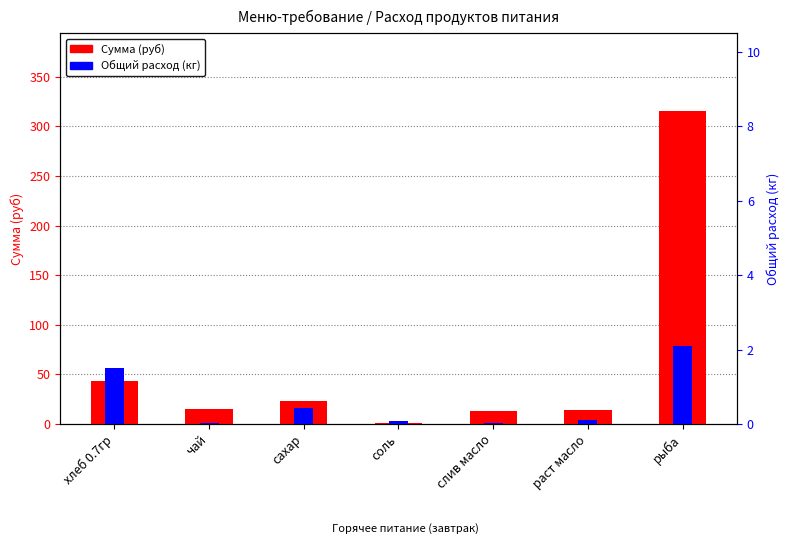

Reading left to right, list all the values displayed in this chart.

Сумма (руб): 42.9	15.0	23.1	1.1	13.2	13.8	315.0
Общий расход (кг): 1.5	0.0	0.4	0.1	0.0	0.1	2.1